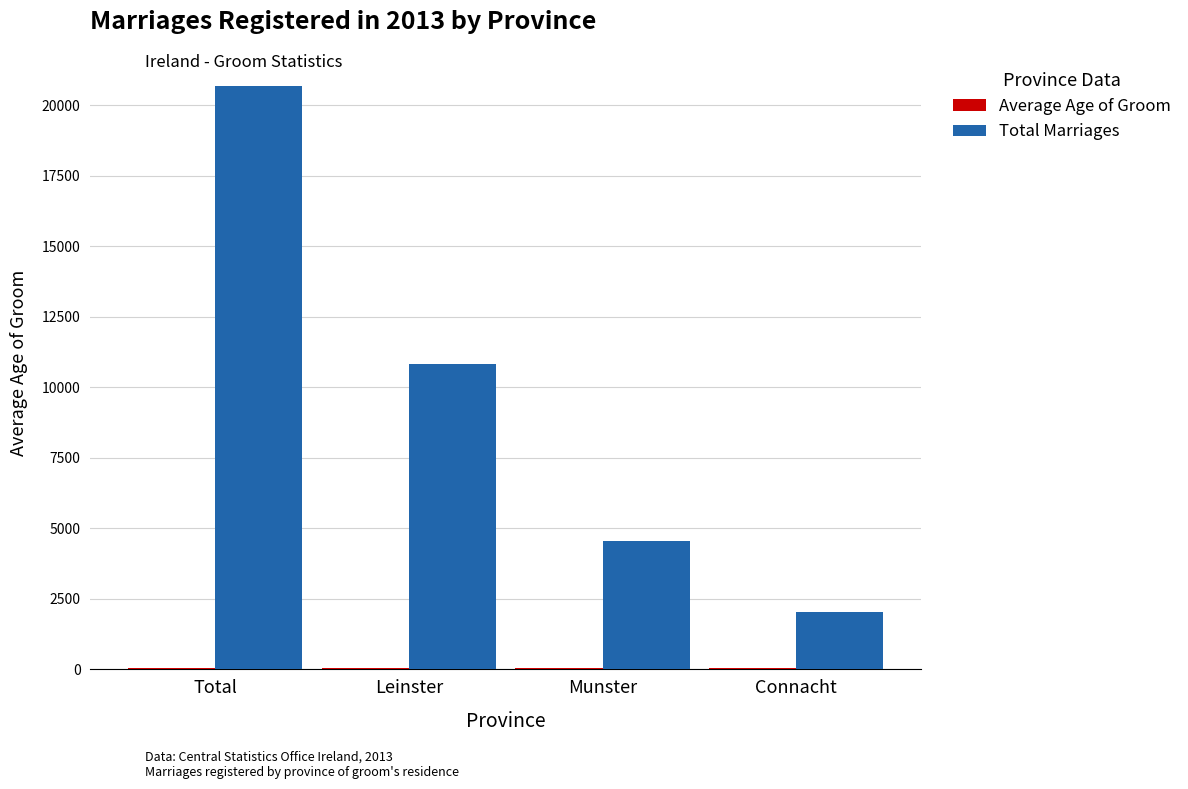

At which category is the sum across all series the highest?

Total